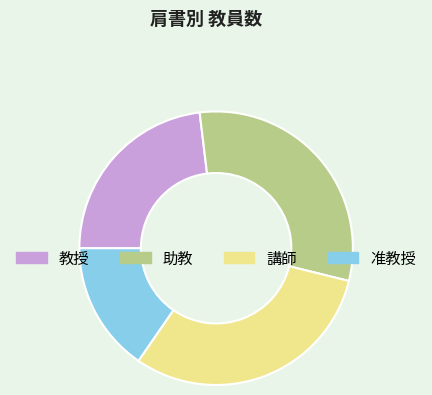

What is the smallest slice in the pie chart?

准教授